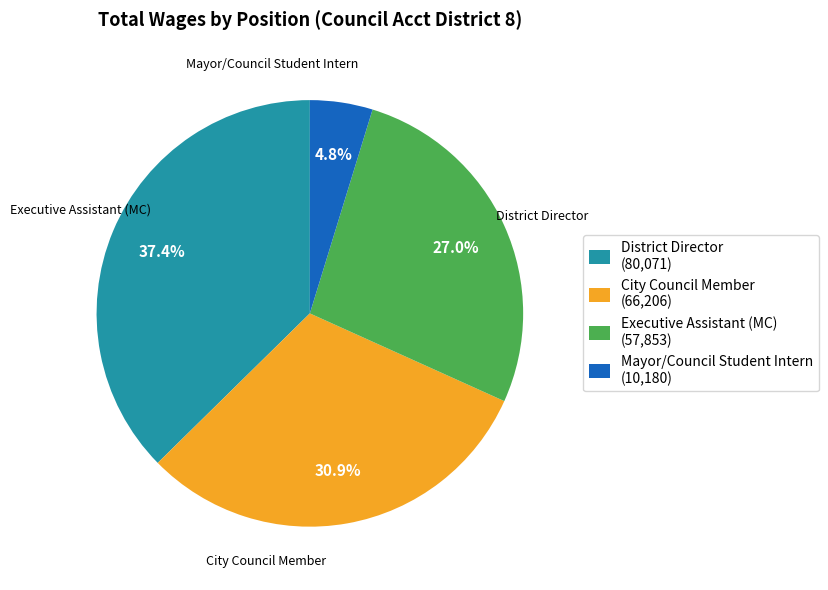

True or false: Executive Assistant (MC) accounts for 27% of the total.

True